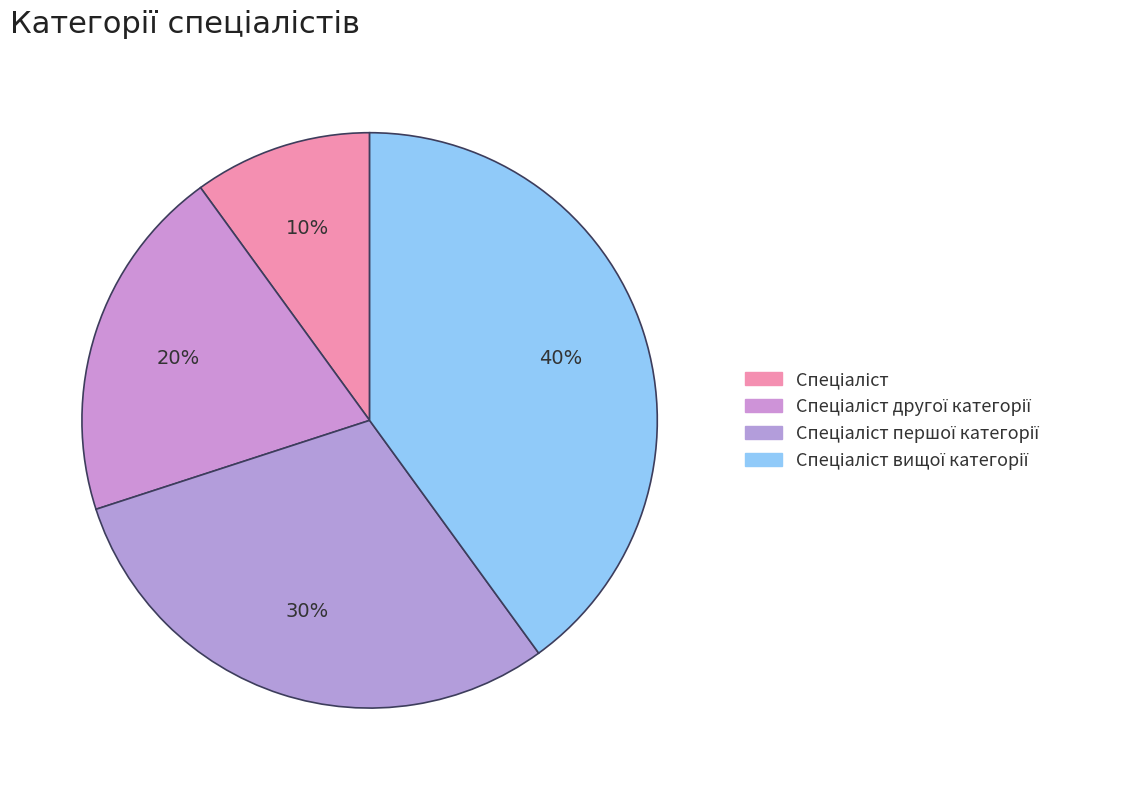

How many segments does this pie chart have?

4